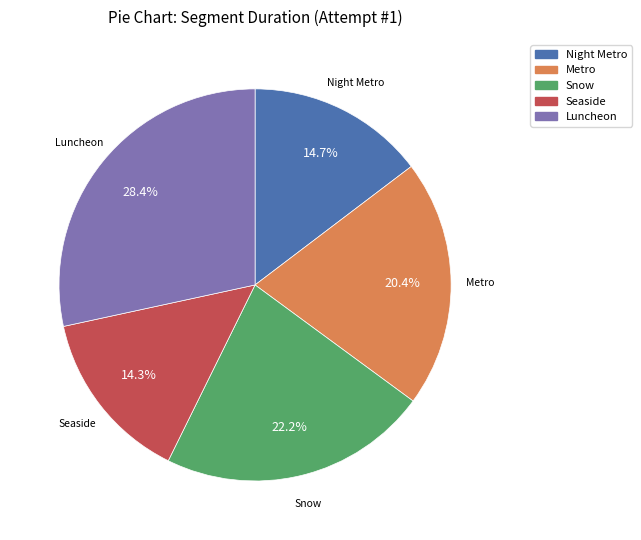

How much of the chart is everything except Metro?

79.6%